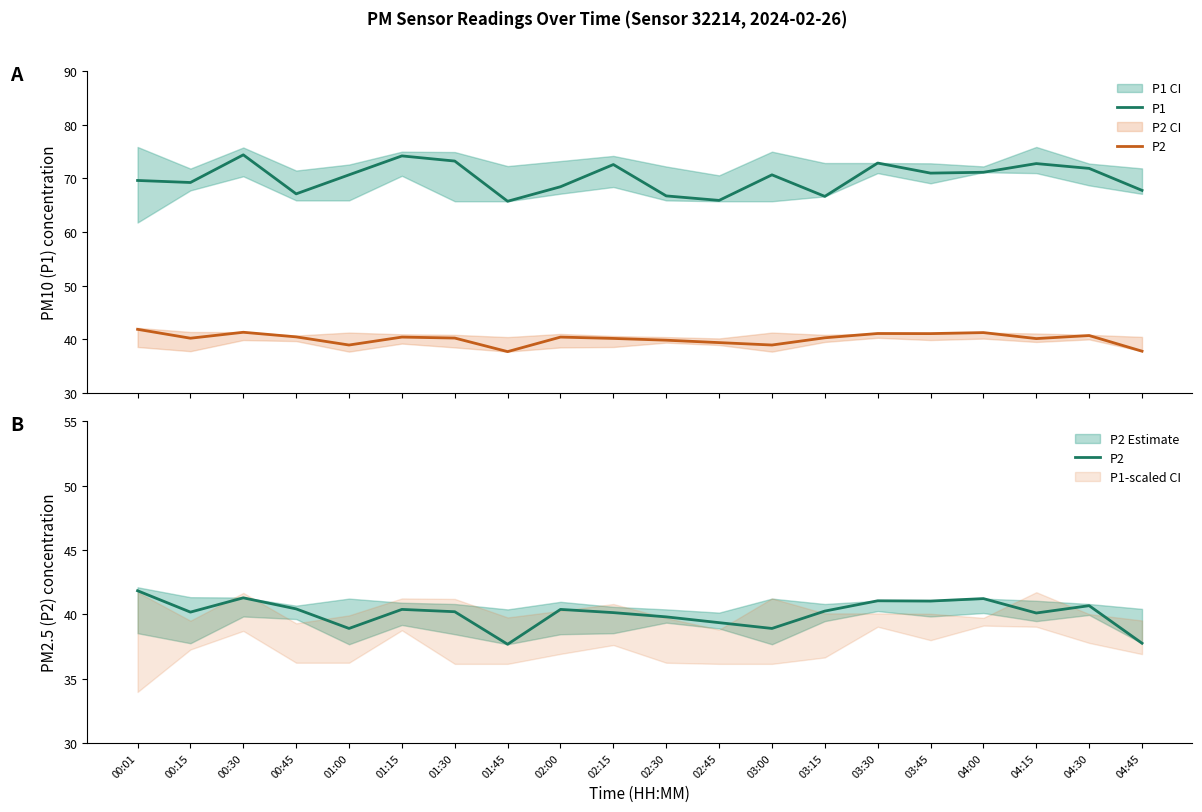

At how many categories does at least one series exceed 38?

20